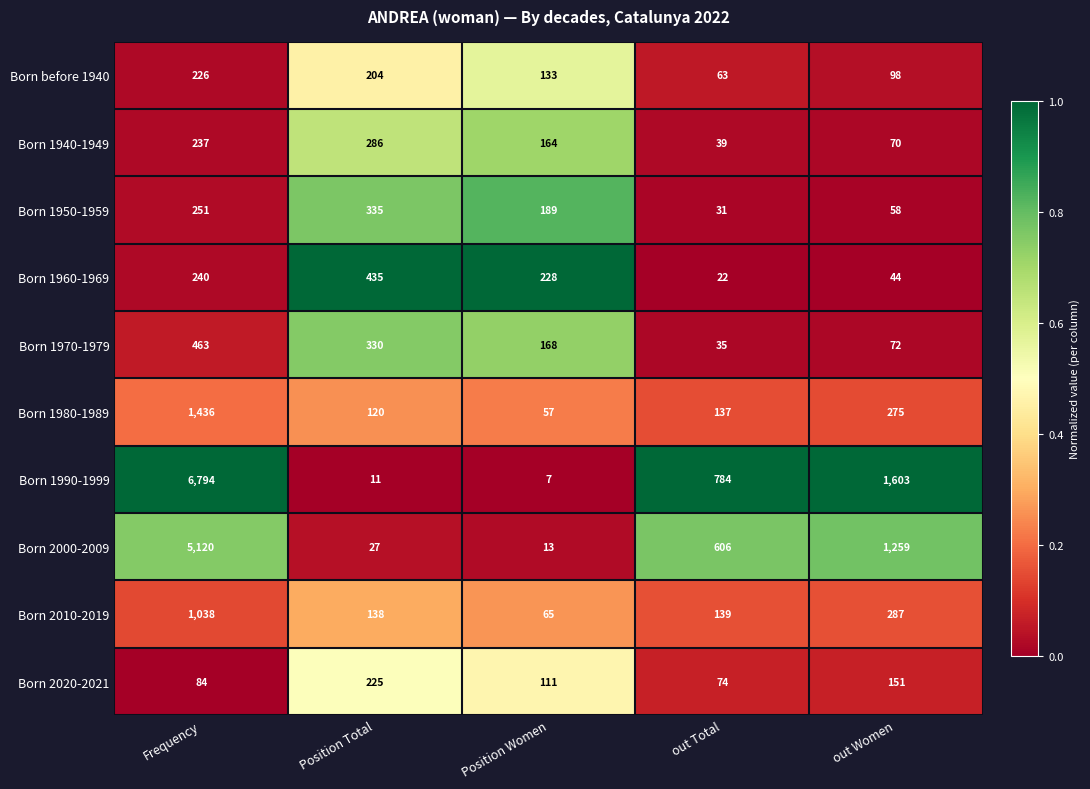

Where does the Born 2020-2021 series first go above 111?

Position Total